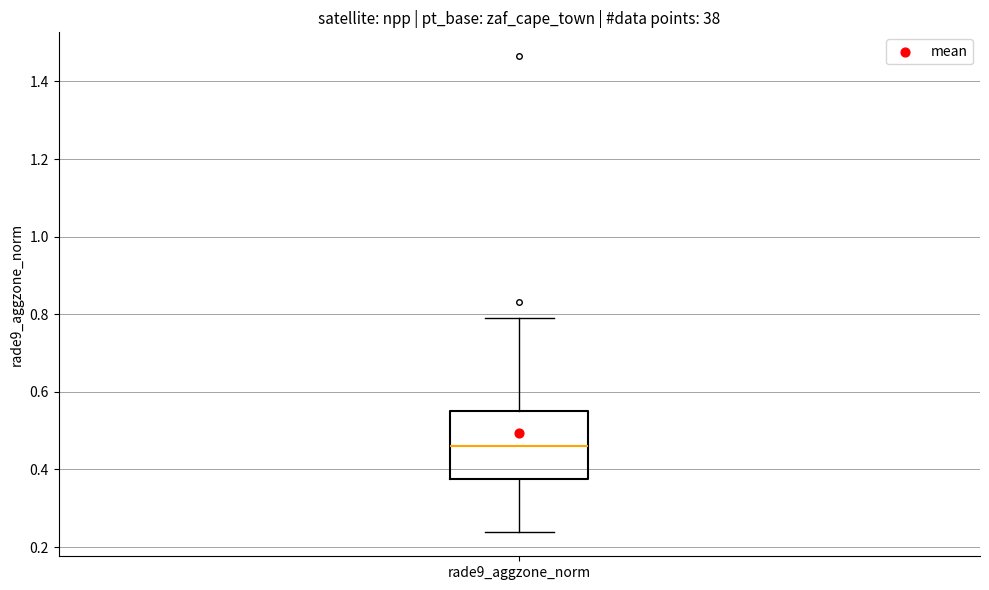

Read this box plot against the y-axis: the position of the median line, the range covered by the box, and the ends of both whiskers. The values are not printed on the chart, so give them approximately, as read against the axis.

median 0.46, box 0.38 to 0.56, whiskers 0.24 to 0.80